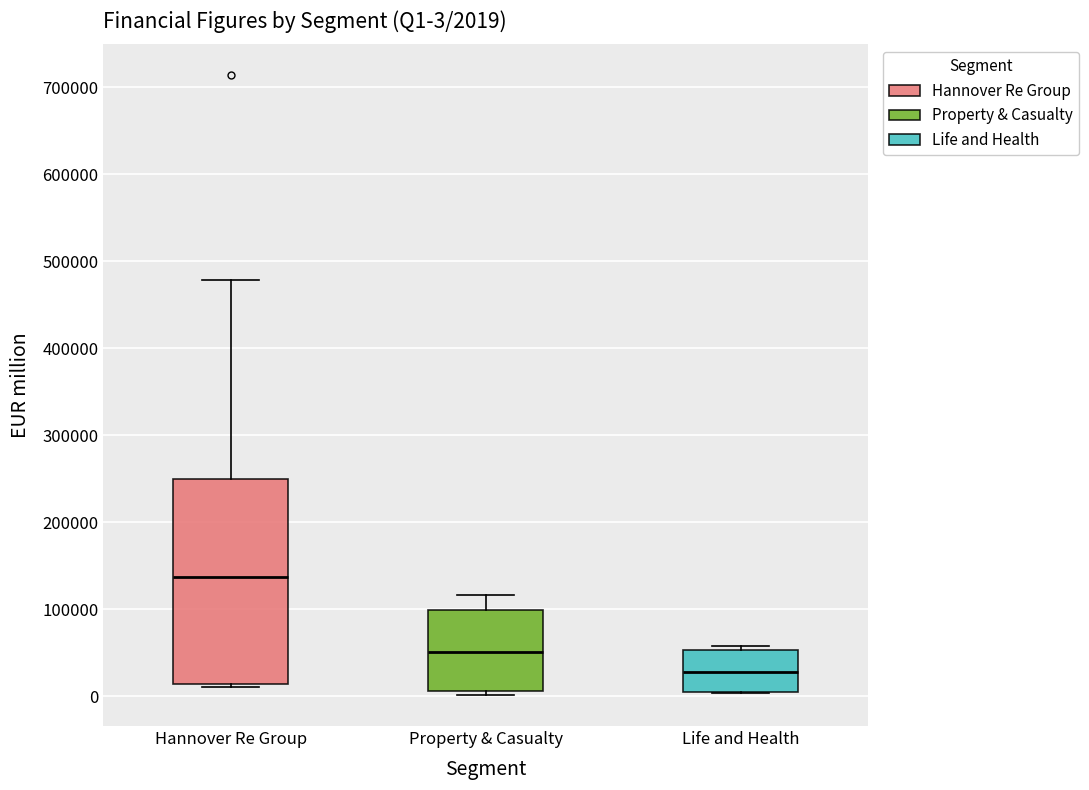

Comparing the boxes themselves (not the whiskers), which one is the tallest?

Hannover Re Group